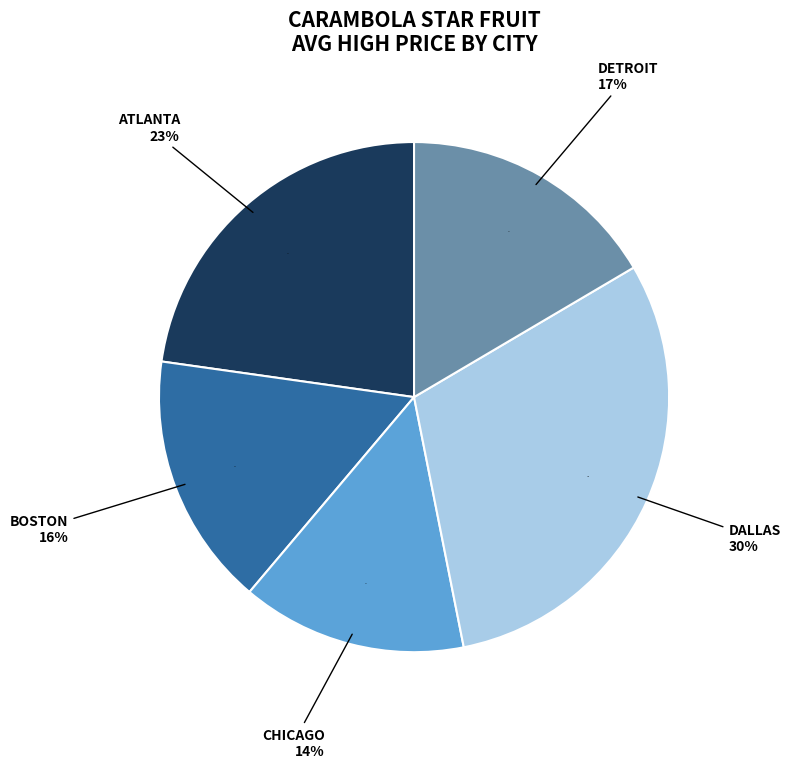

Does DETROIT account for over 50% of the chart?

No